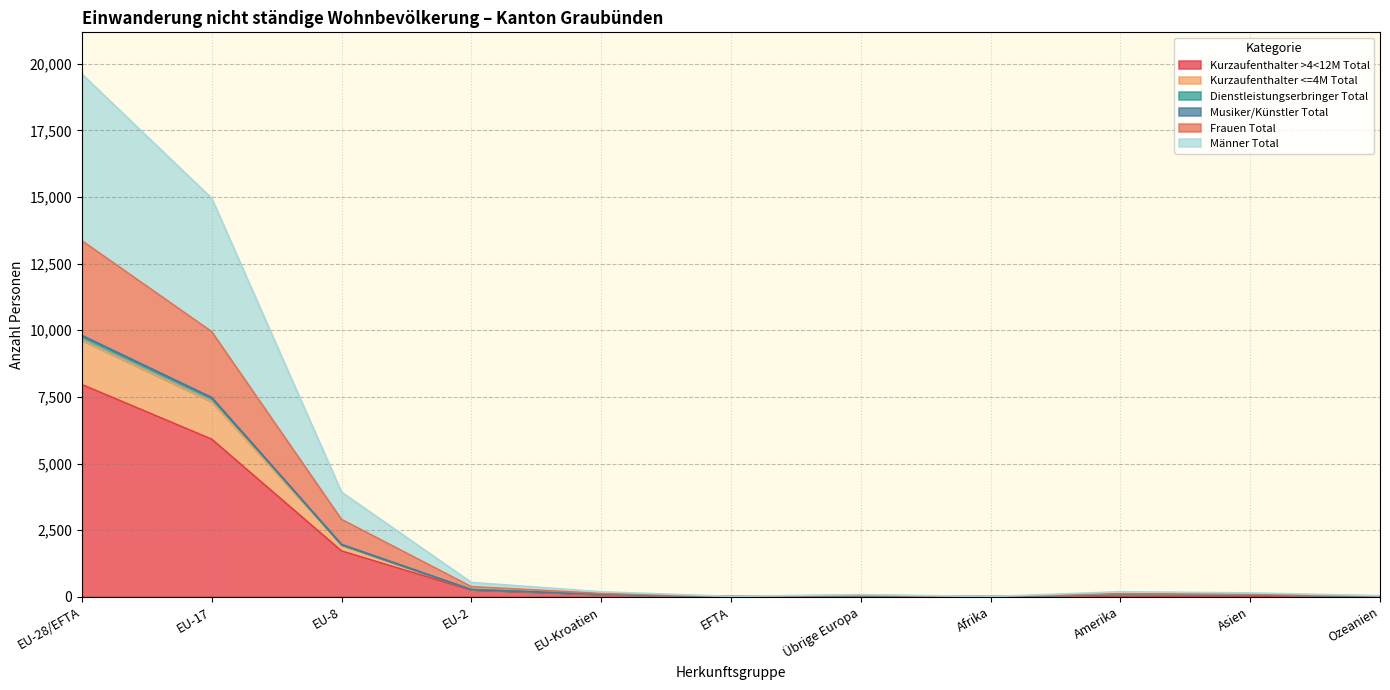

At which category is the sum across all series the highest?

EU-28/EFTA